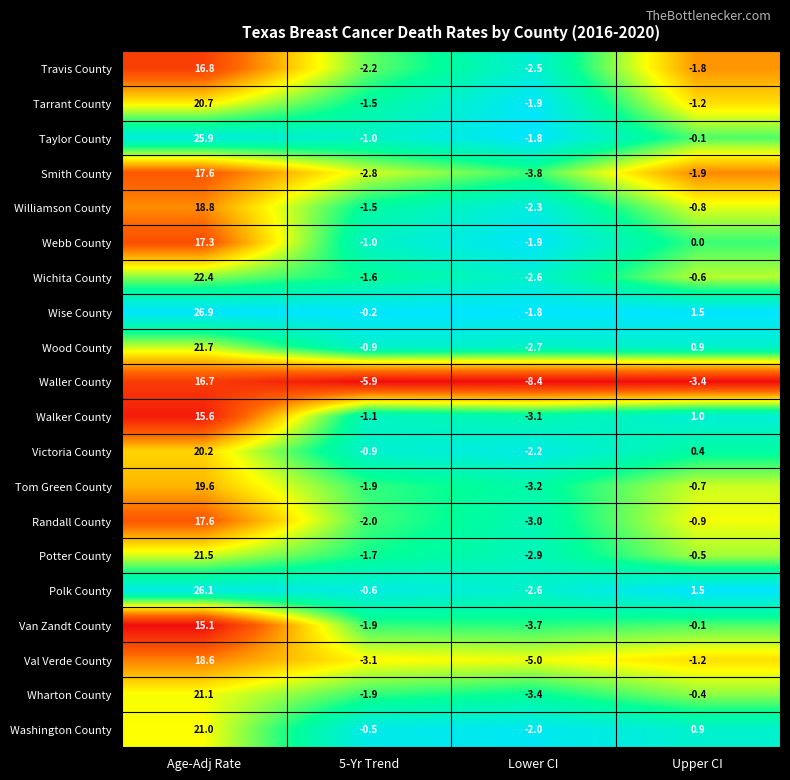

Is it true that Wood County equals 0.9 at Upper CI?

True